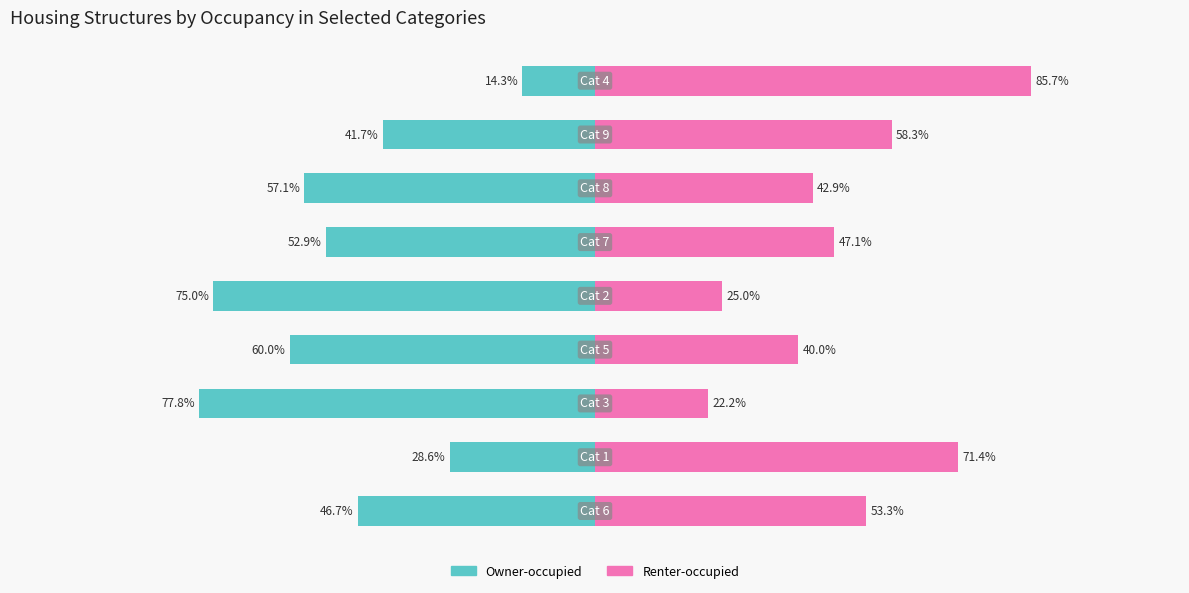

The value of Owner-occupied at 3 is -60.0. True or false?

True